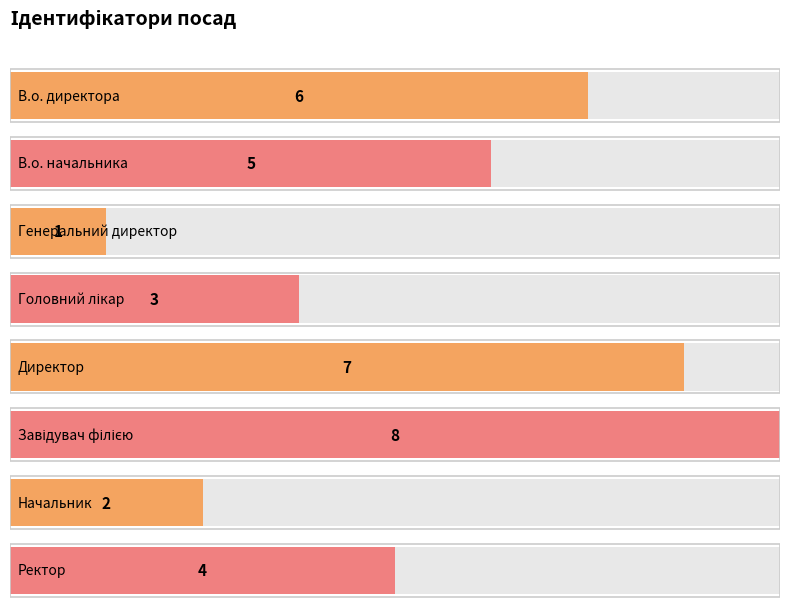

Rank the categories by value from highest to lowest.

Завідувач філією, Директор, В.о. директора, В.о. начальника, Ректор, Головний лікар, Начальник, Генеральний директор